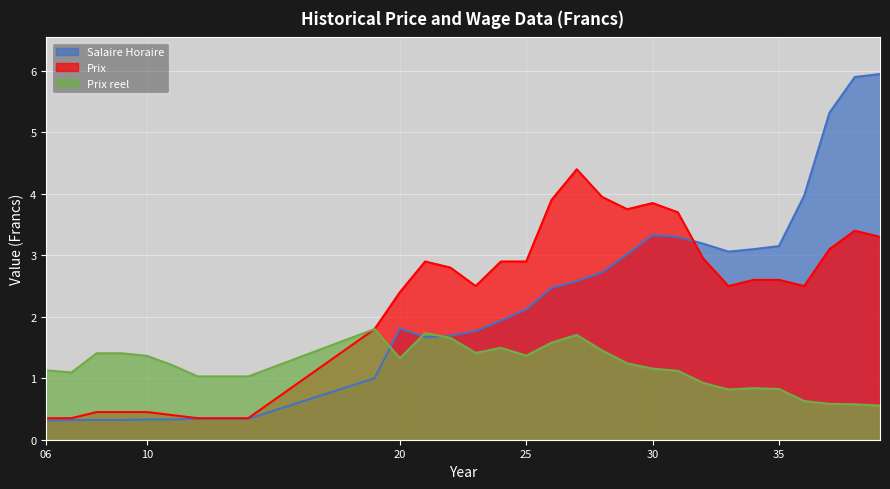

How many interior local valleys does the Prix series have?

4